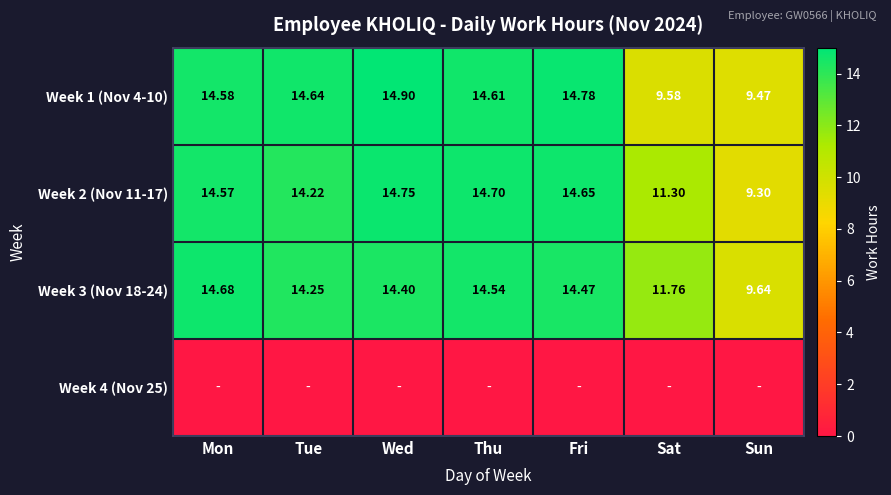

Which has a higher value, Sat or Wed?

Wed